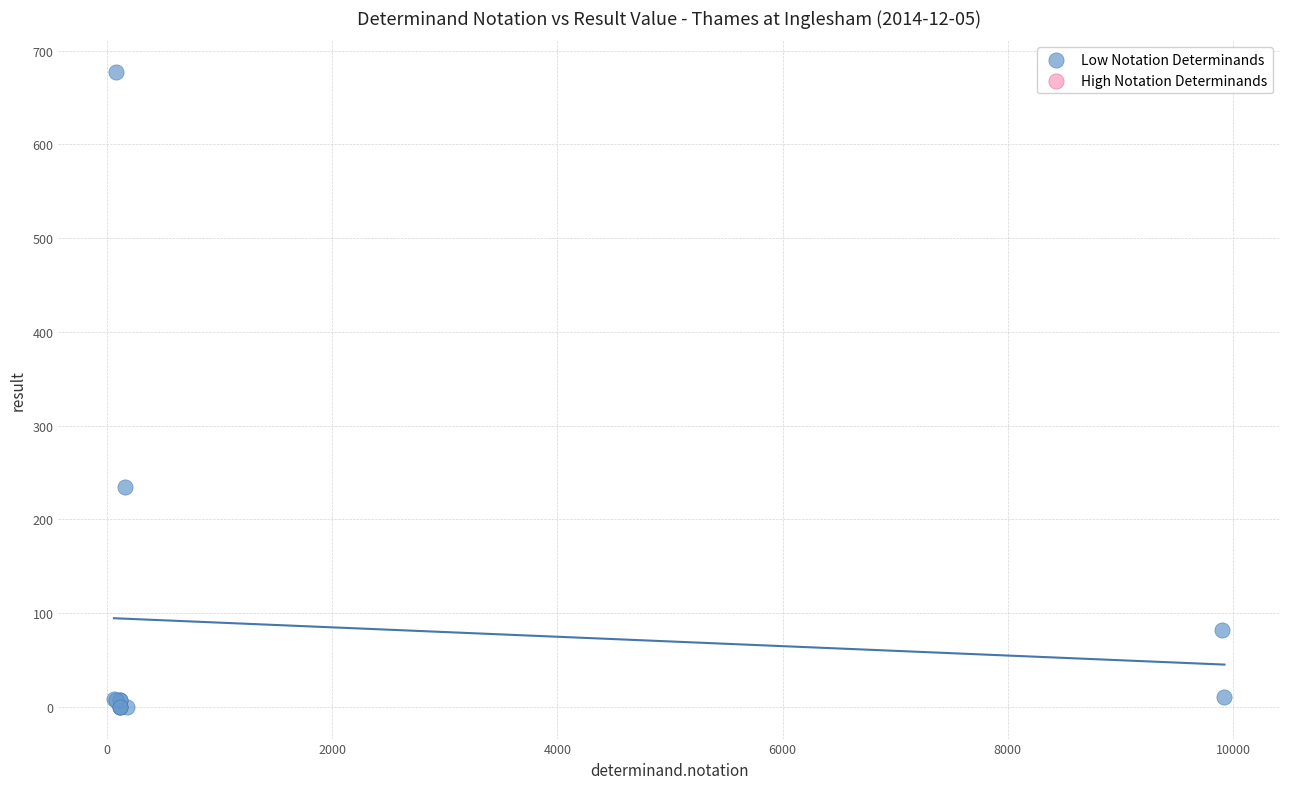

What Y value in the scatter plot is closest to 338?

235.0